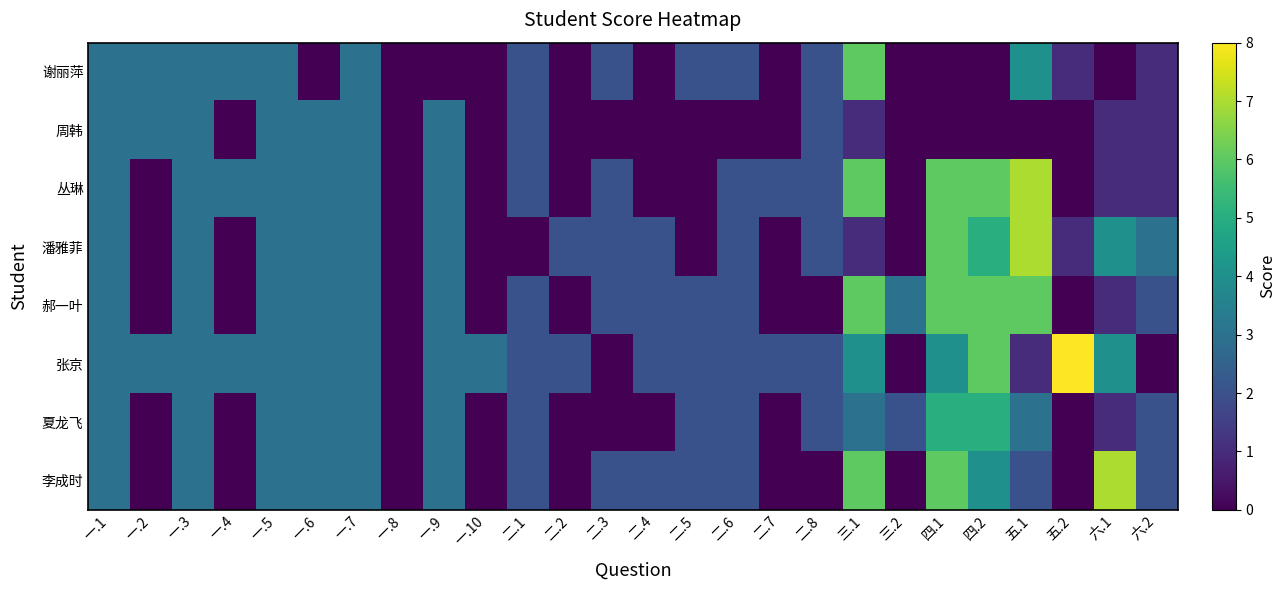

At which category is the sum across all series the highest?

三.1